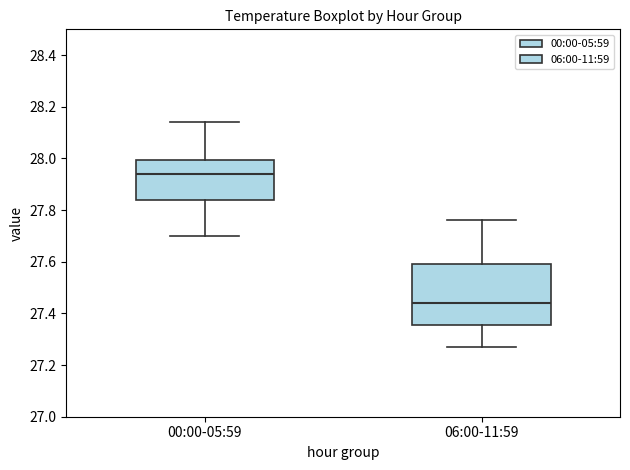

Reading left to right, transcribe this box plot: for each box, give where its median line is, the range the box spans, and where its two whiskers end, as read against the y-axis. The values are not printed on the chart, so give them approximately, as read against the axis.

00:00-05:59: median 27.94, box 27.84 to 28.00, whiskers 27.70 to 28.14
06:00-11:59: median 27.44, box 27.36 to 27.60, whiskers 27.28 to 27.76